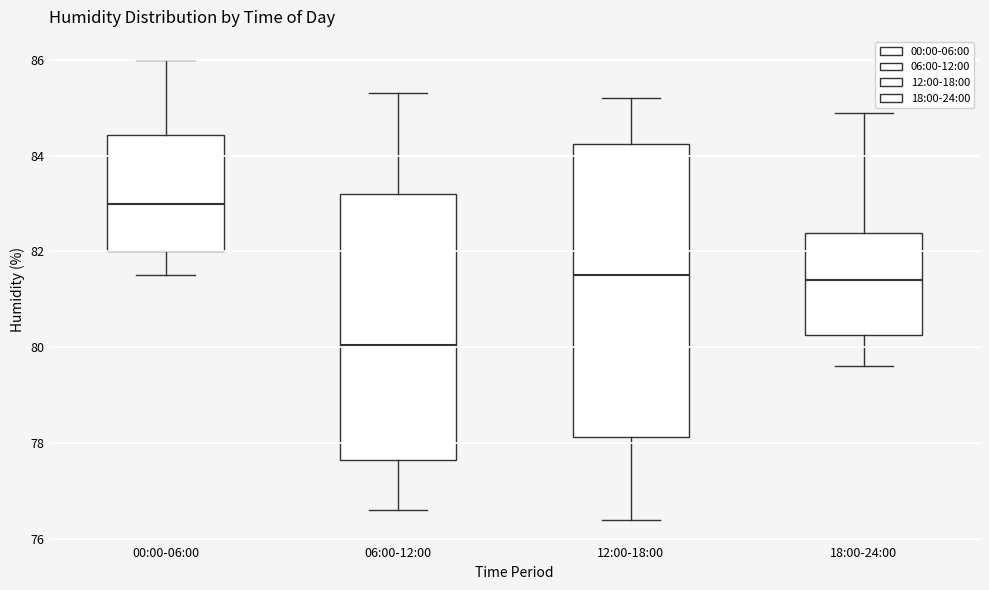

Comparing the boxes themselves (not the whiskers), which one is the tallest?

12:00-18:00